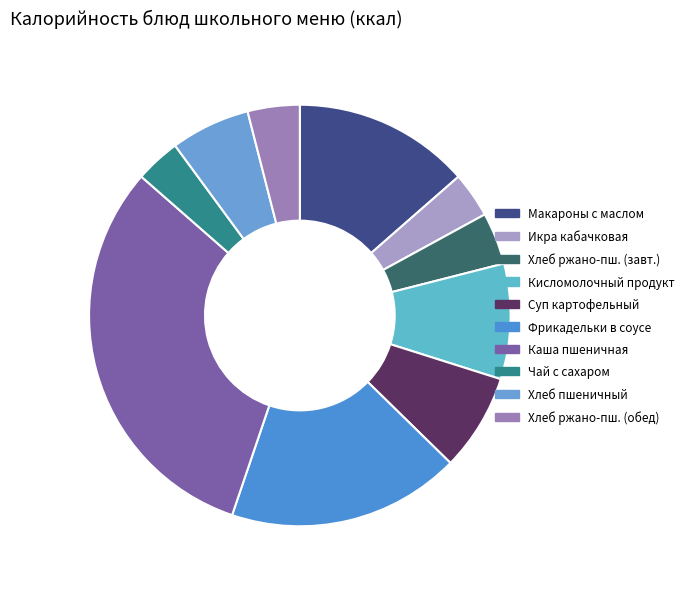

Is it true that Хлеб пшеничный is 12% of the pie?

False